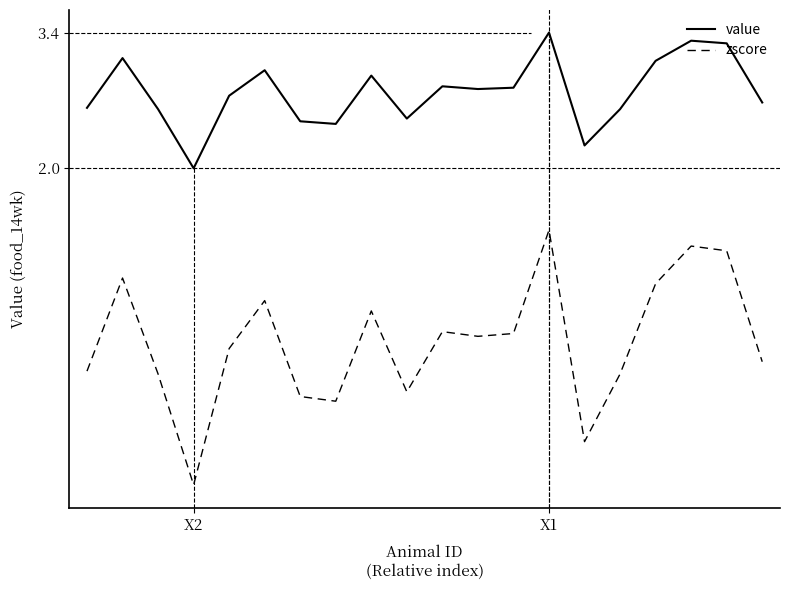

List the series in order of their peak value, highest first.

value, zscore